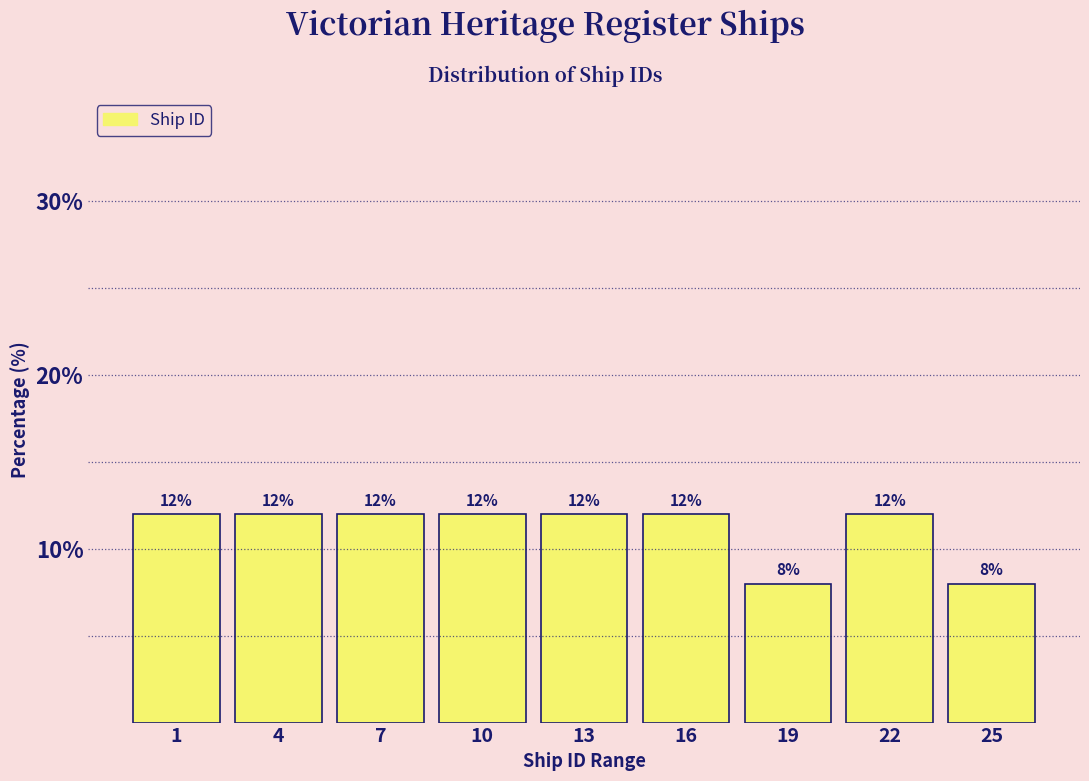

Reading left to right, what are all the values shown in this chart?

1=12	4=12	7=12	10=12	13=12	16=12	19=8	22=12	25=8